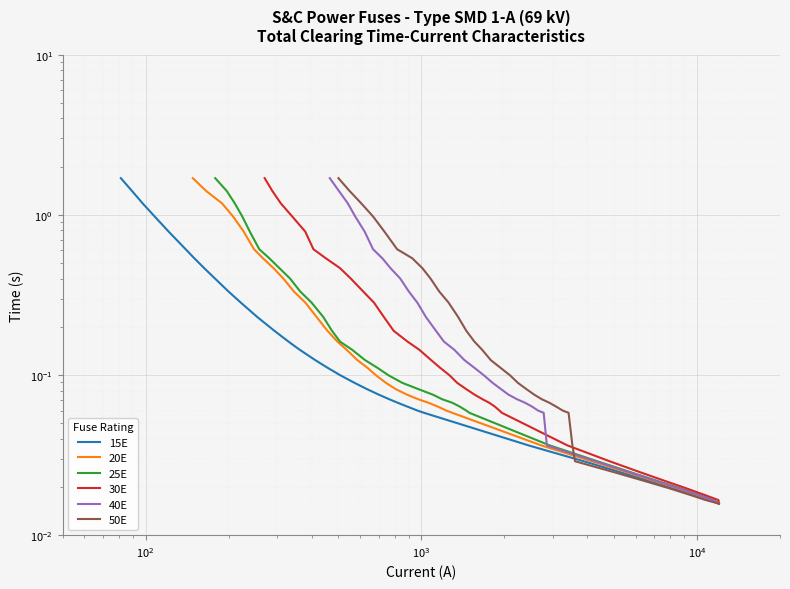

True or false: 30E and 15E intersect in this chart.

False